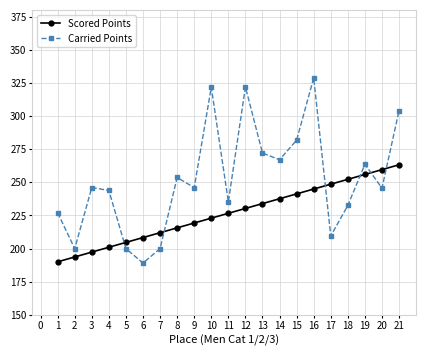

True or false: Scored Points has more than 2 points higher than both neighbors.

False